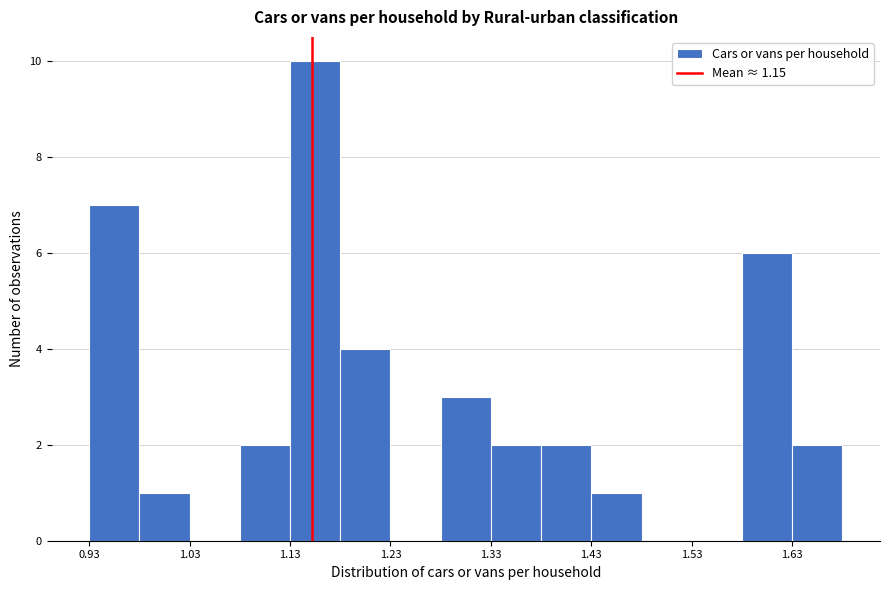

Read against the x-axis, roughly where is the centre of the tallest bar?

1.16